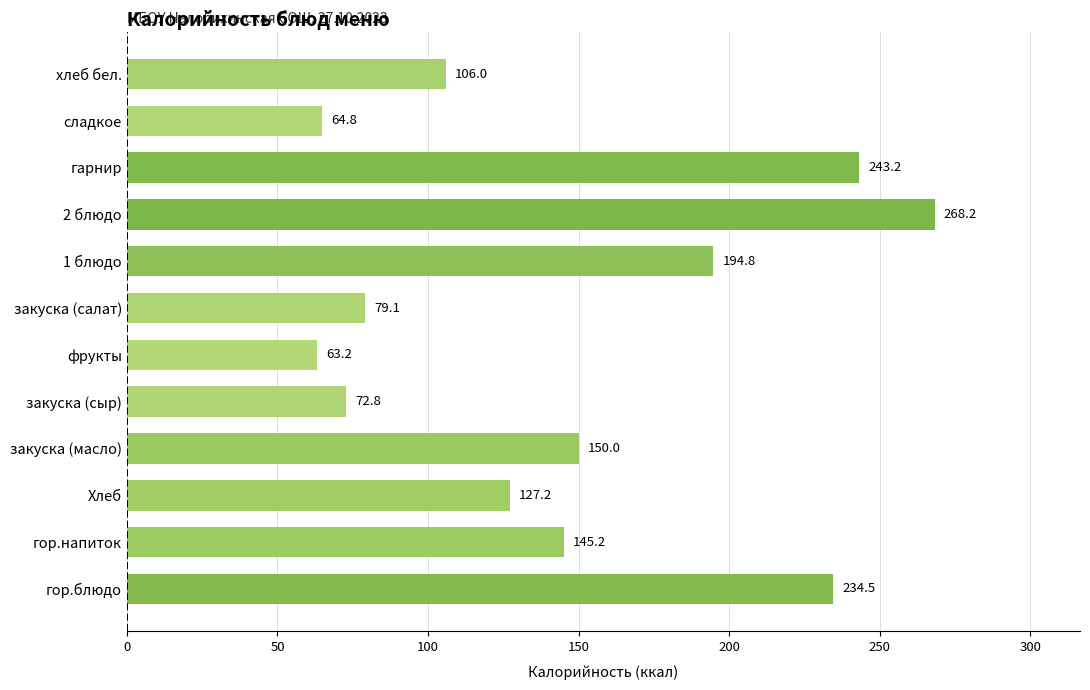

Is it true that the value at закуска (салат) is 79.1?

True